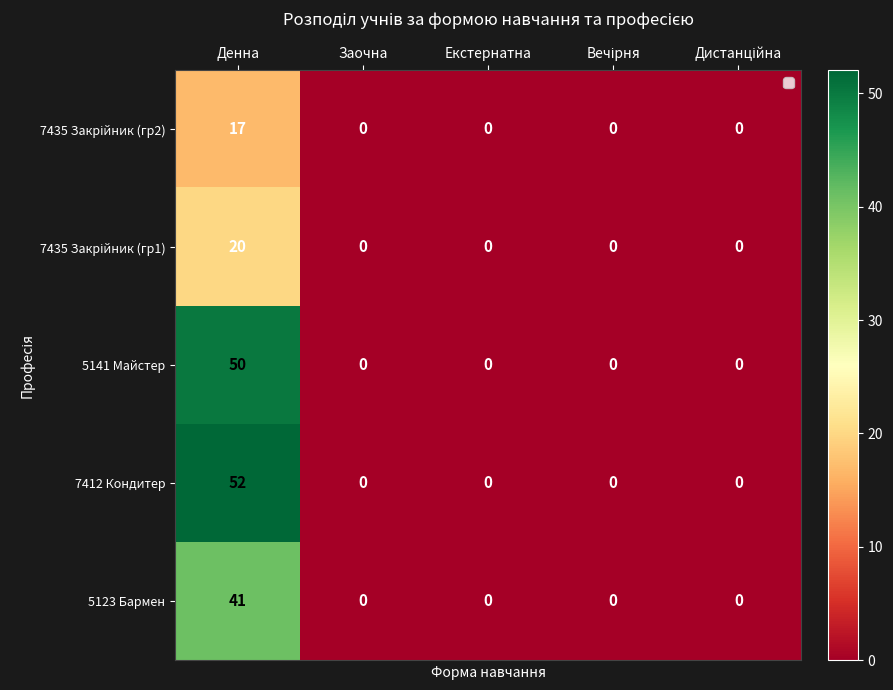

At how many categories does at least one series exceed 22?

1